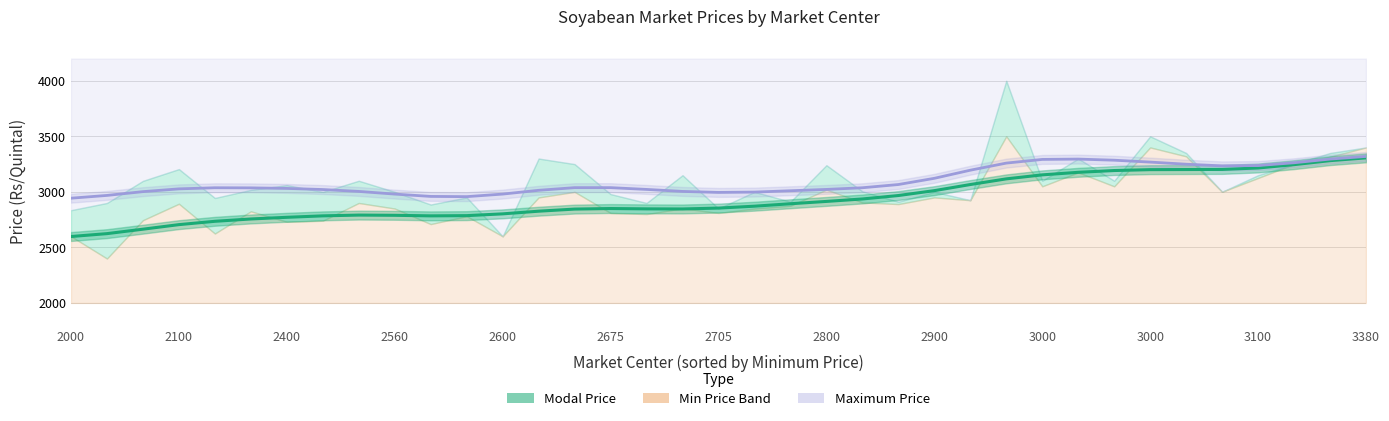

Is it true that Modal Price equals 4677 at 34?

False